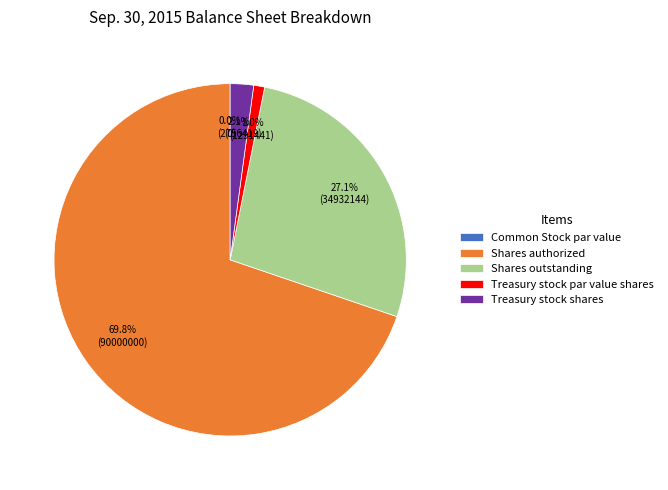

To the nearest percent, what is the difference between the Common Stock par value and Shares outstanding slice percentages?

27%